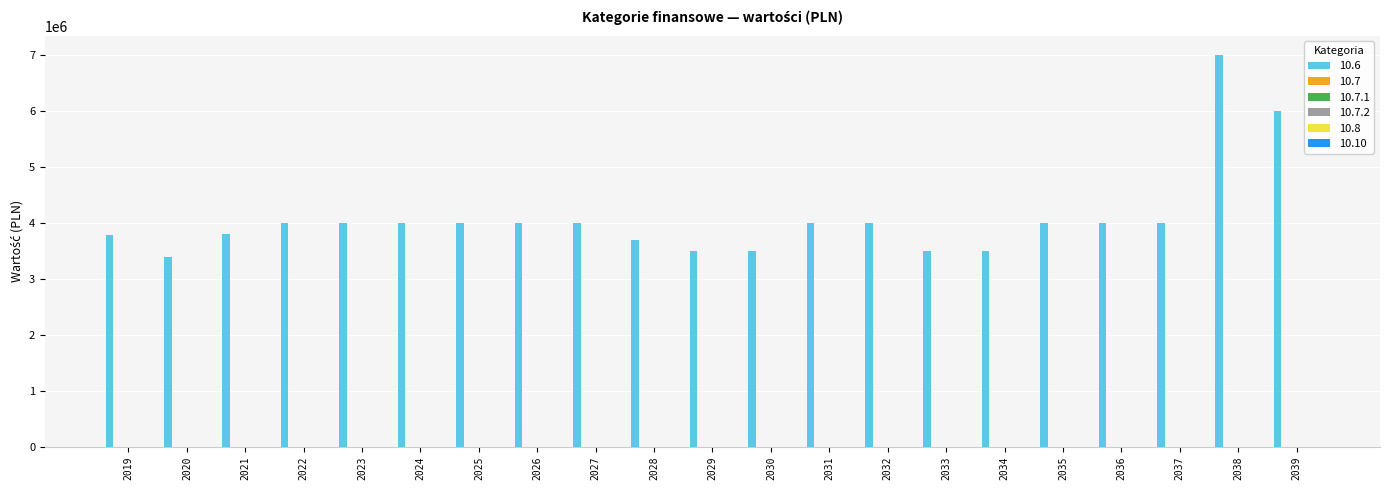

What is the difference between the maximum and minimum values?

3600000